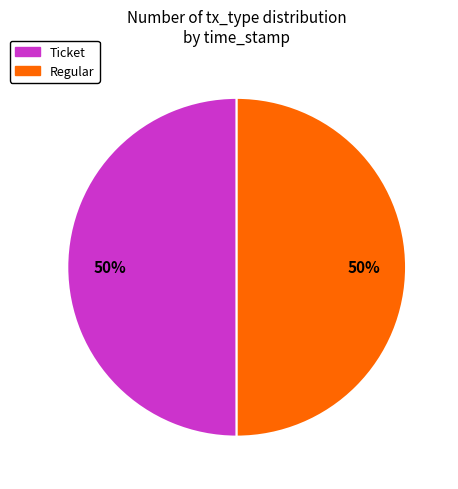

To the nearest percent, what is the combined percentage of Ticket and Regular?

100%